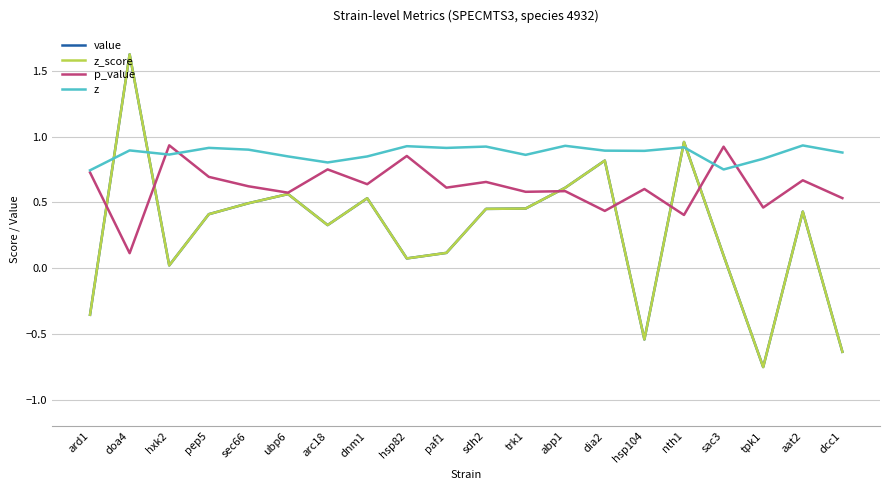

Where is the first local maximum for z_score?

doa4